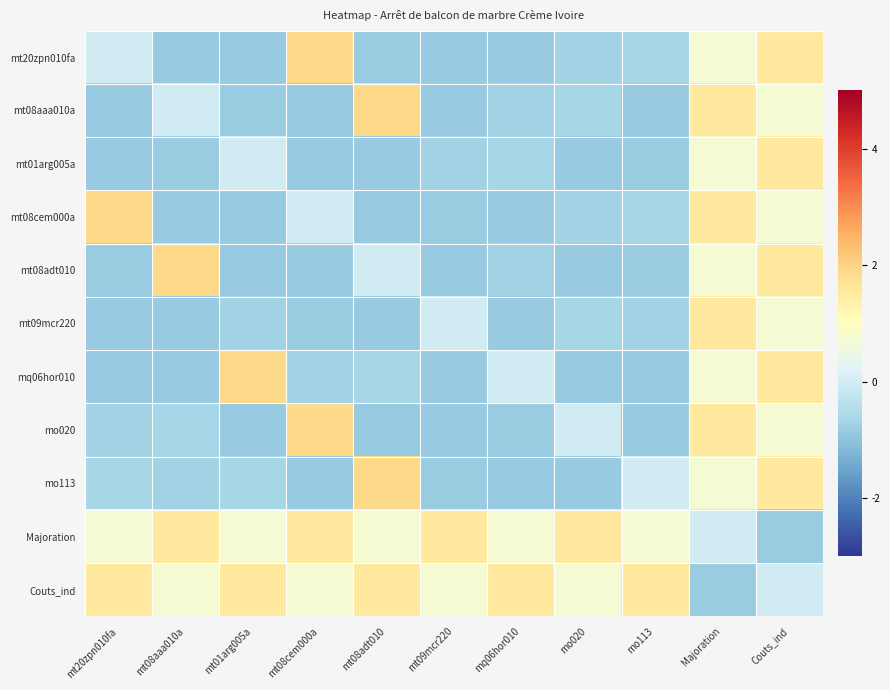

What is the spread (max minus min) of values at mt09mcr220?

2.4